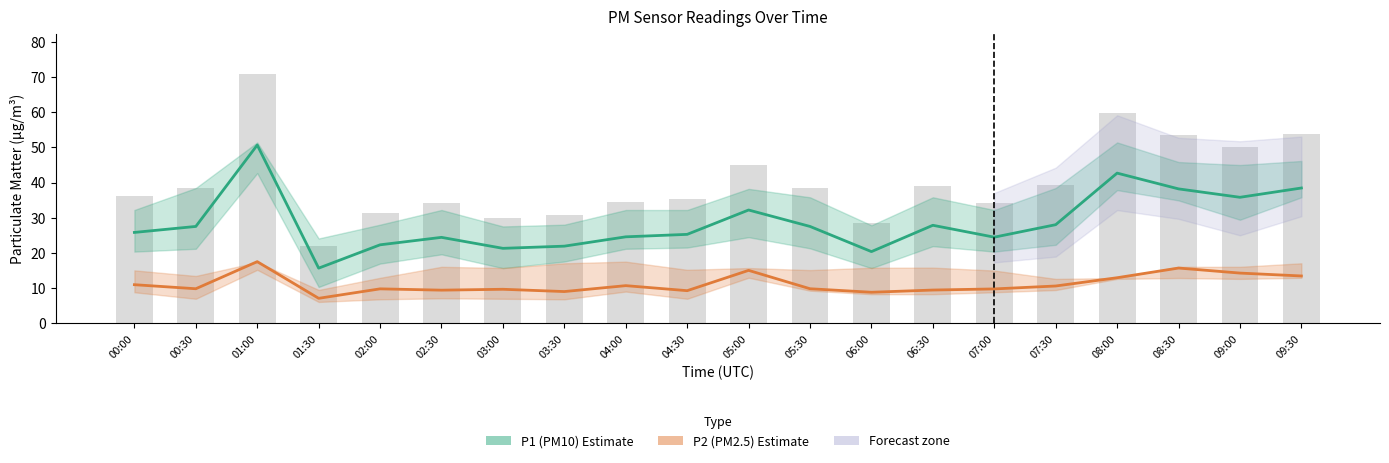

True or false: P2 (PM2.5) Estimate has a value of 9.8 at 07:00.

True